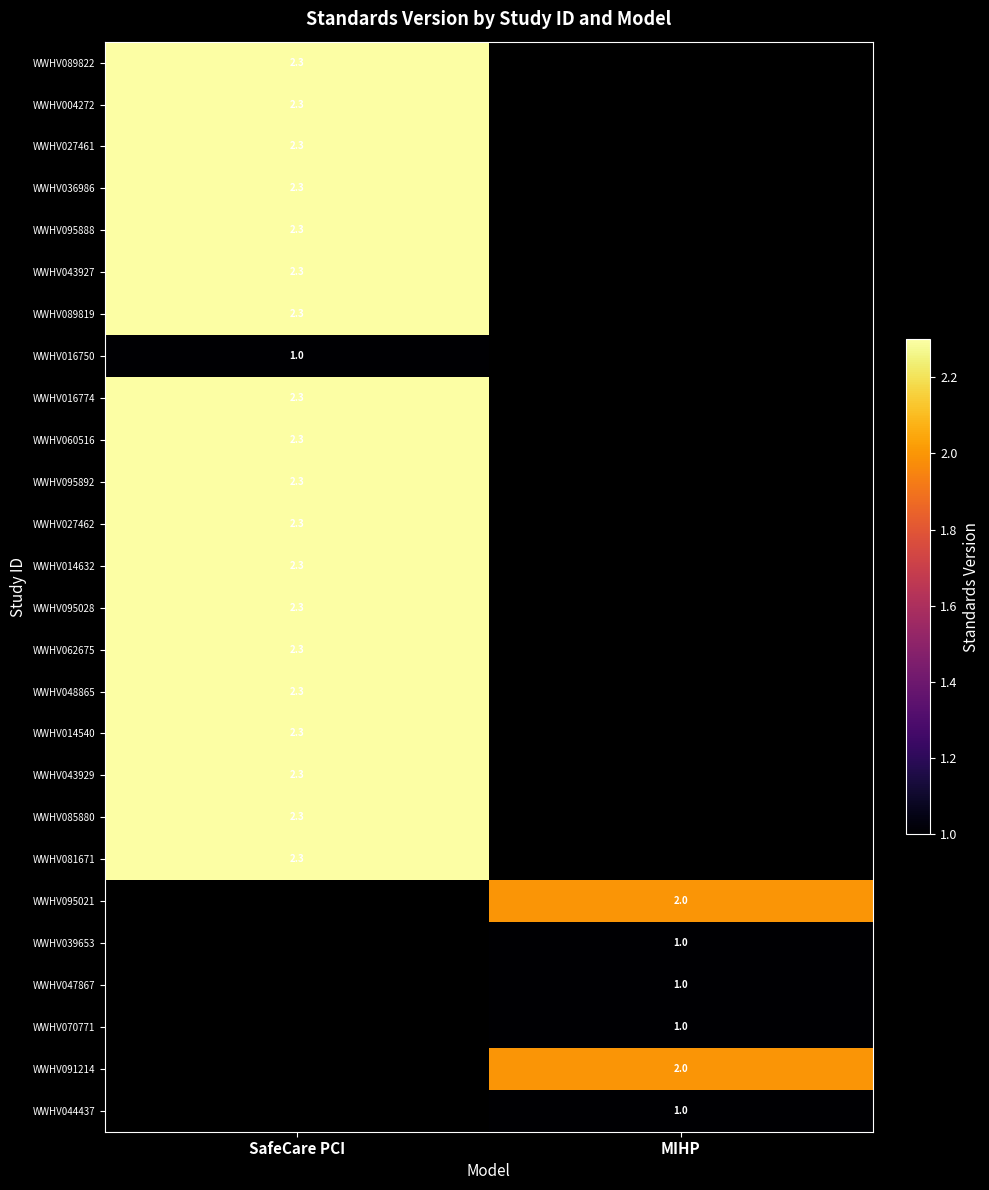

The WWHV043927 series shows 2.3 at SafeCare PCI. True or false?

True